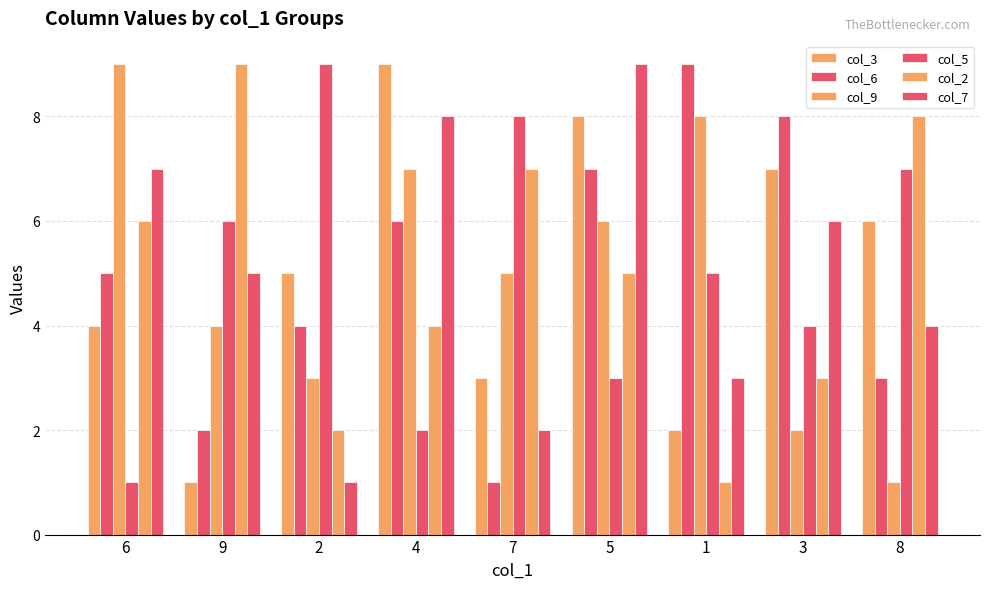

What is the sum of all col_2 values?

45